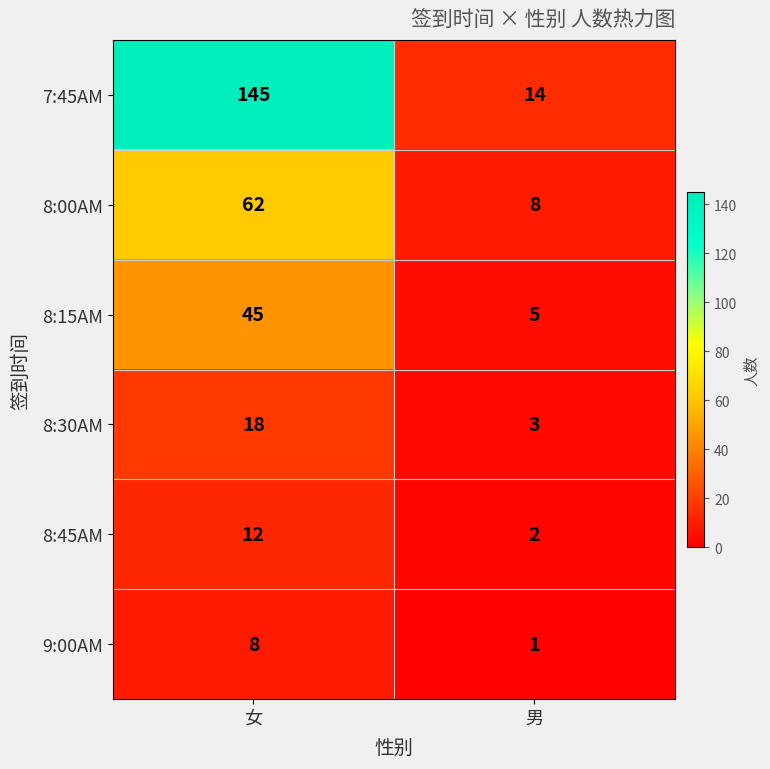

Is it true that 8:00AM equals 8 at 男?

True